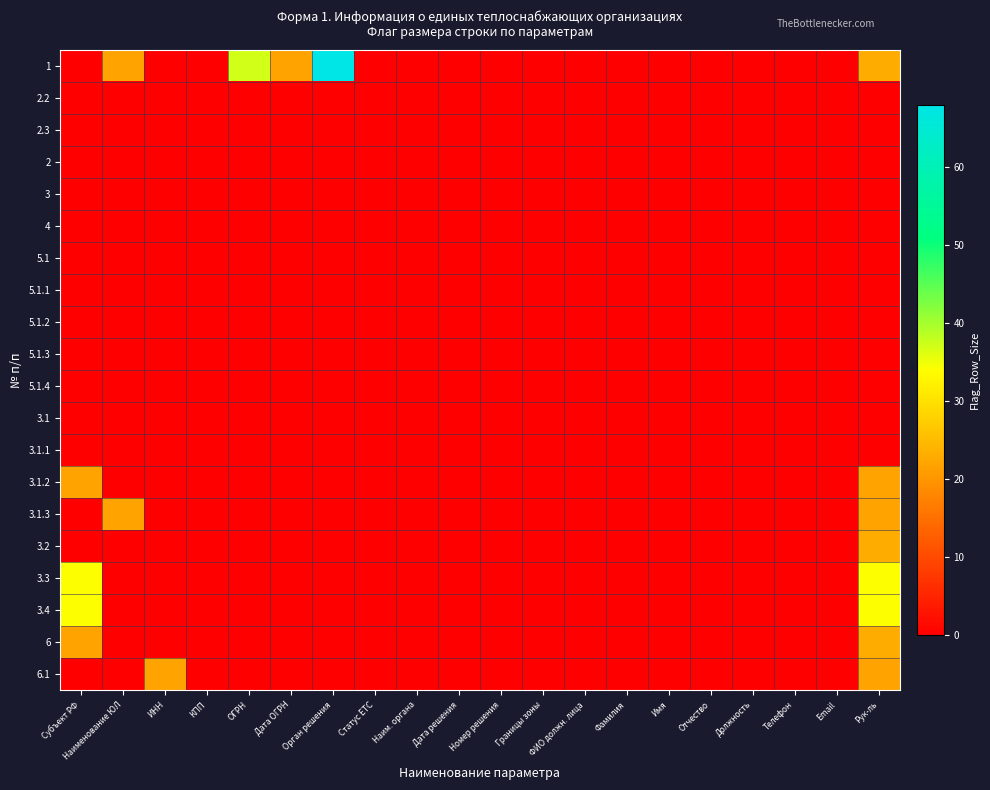

How many distinct data groups are displayed?

20